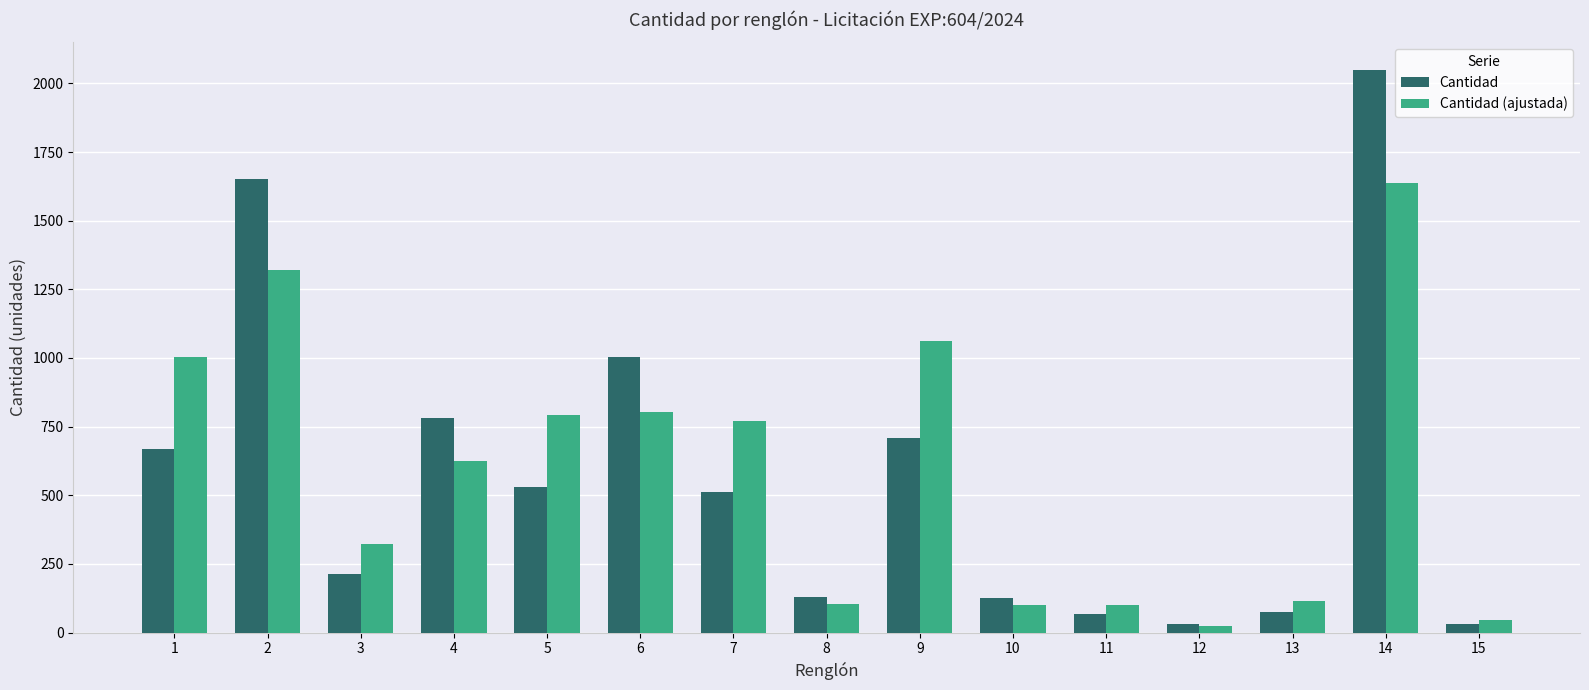

The Cantidad series shows 717.5 at 7. True or false?

False